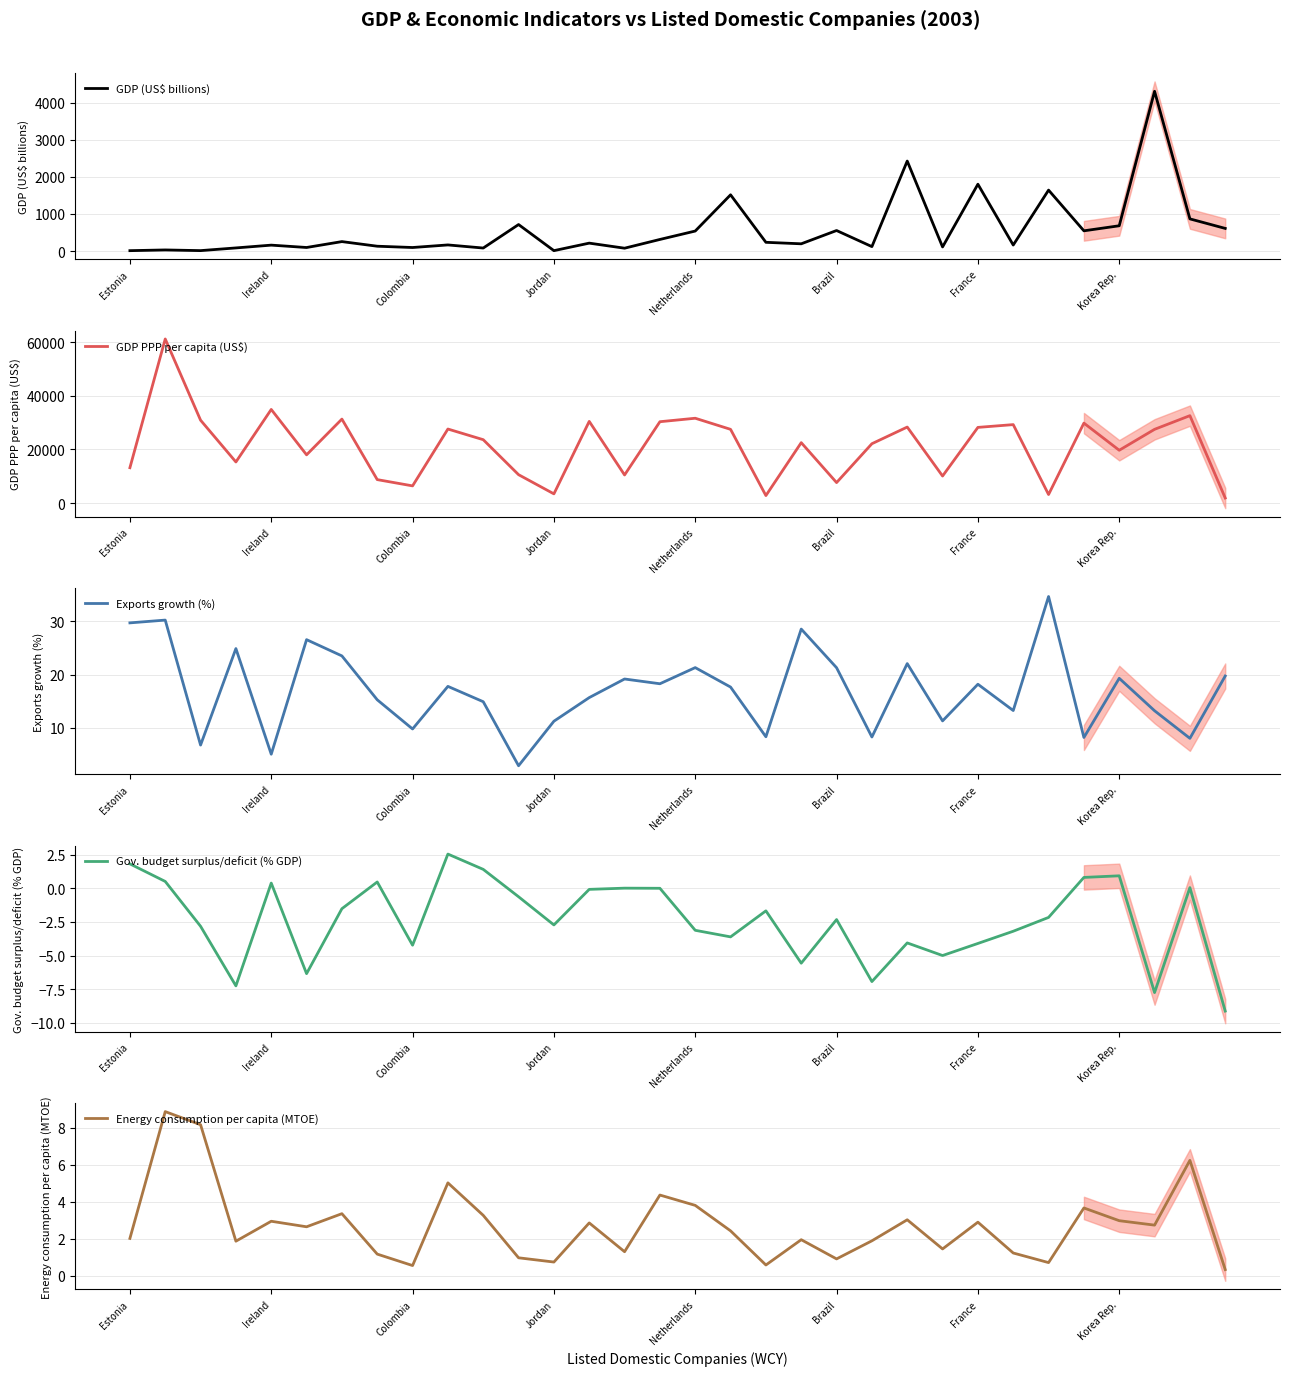

True or false: Energy consumption per capita (MTOE) has a value of 2.9 at France.

True